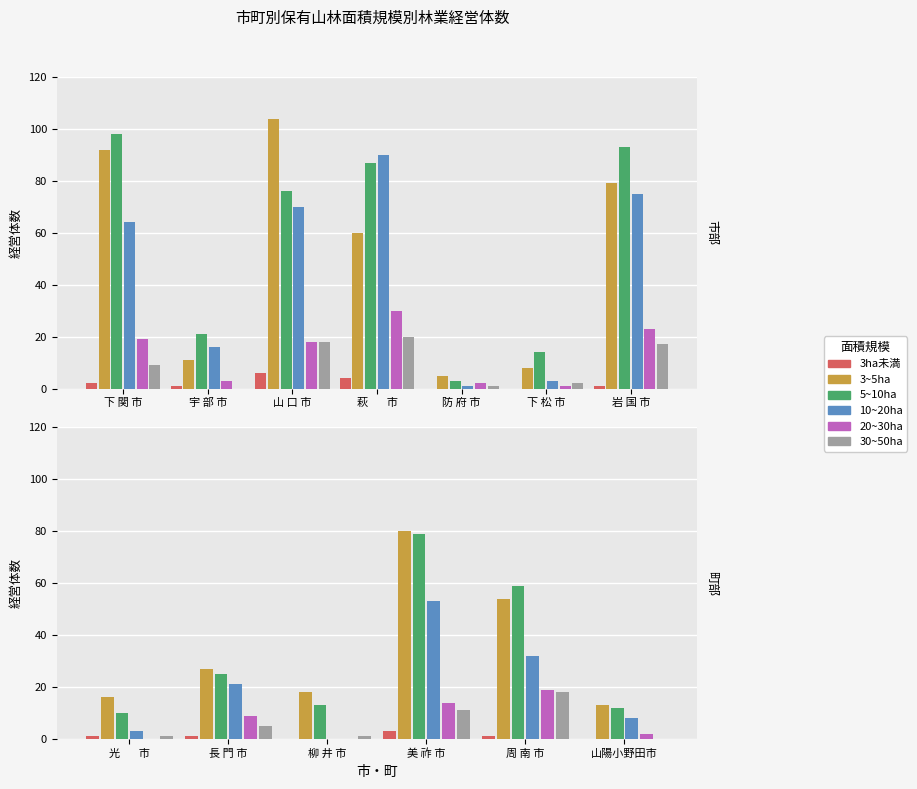

What position from the left is 光 市?

1